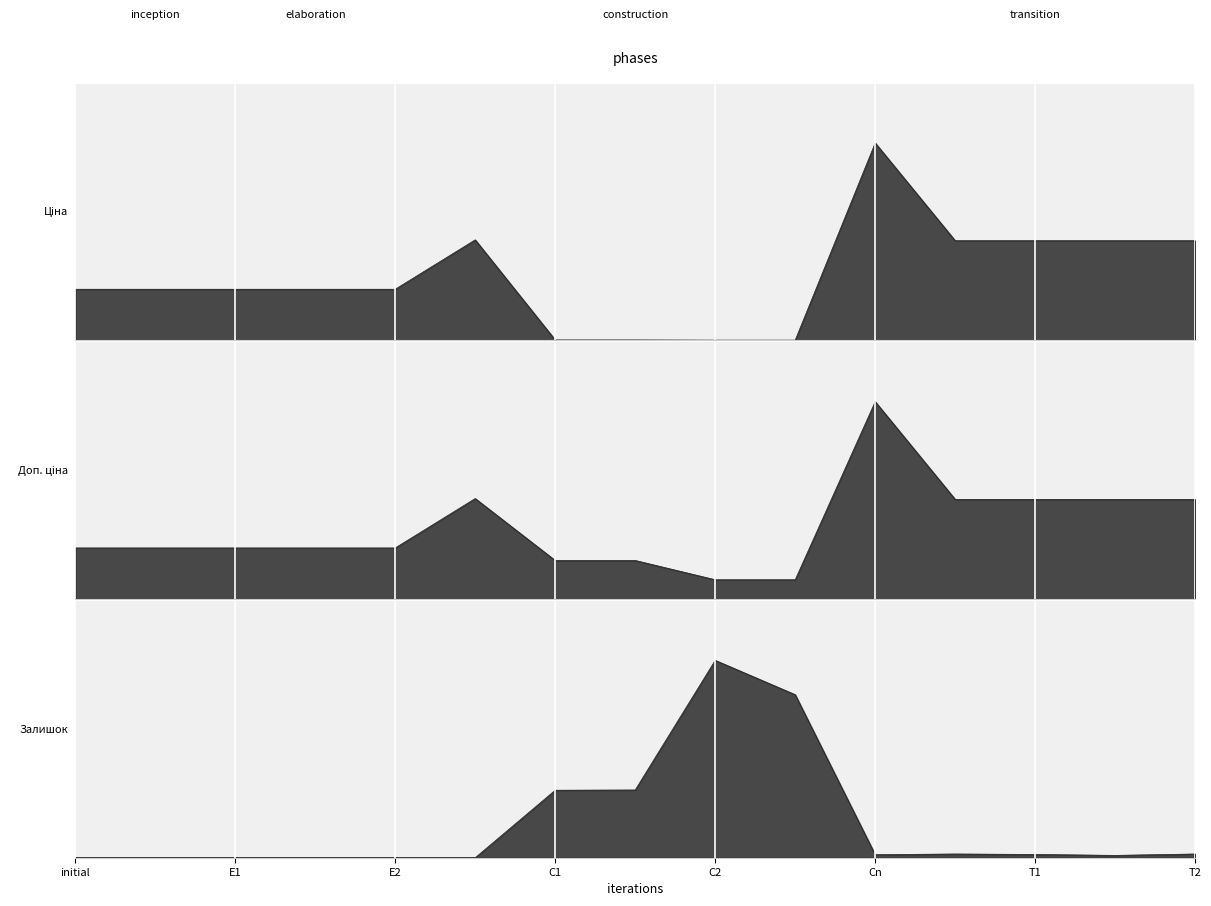

Is the value of Доп. ціна at 285642233 greater than the value of Ціна at 239792196?

Yes